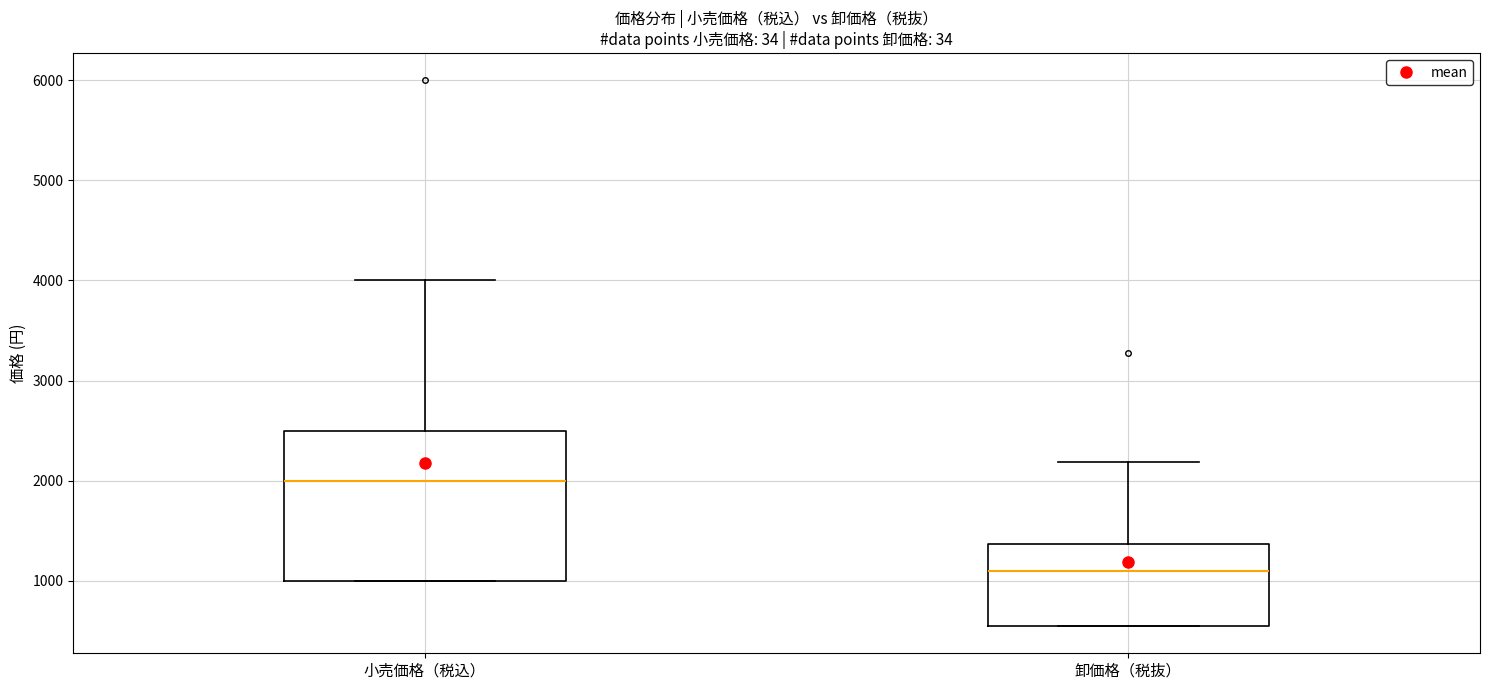

Reading left to right, transcribe this box plot: for each box, give where its median line is, the range the box spans, and where its two whiskers end, as read against the y-axis. The values are not printed on the chart, so give them approximately, as read against the axis.

小売価格（税込）: median 2000, box 1000 to 2500, whiskers 1000 to 4000
卸価格（税抜）: median 1100, box 500 to 1400, whiskers 500 to 2200